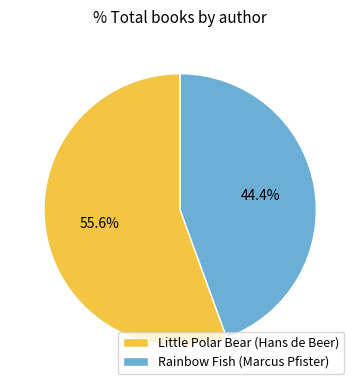

Count the number of slices in the pie.

2